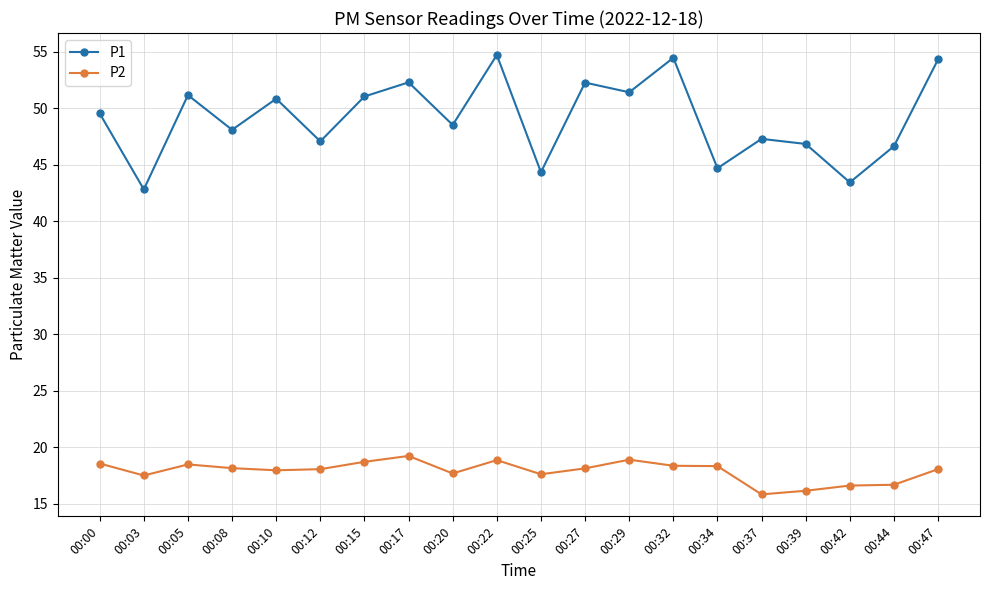

What is the maximum value shown in the chart?

54.7